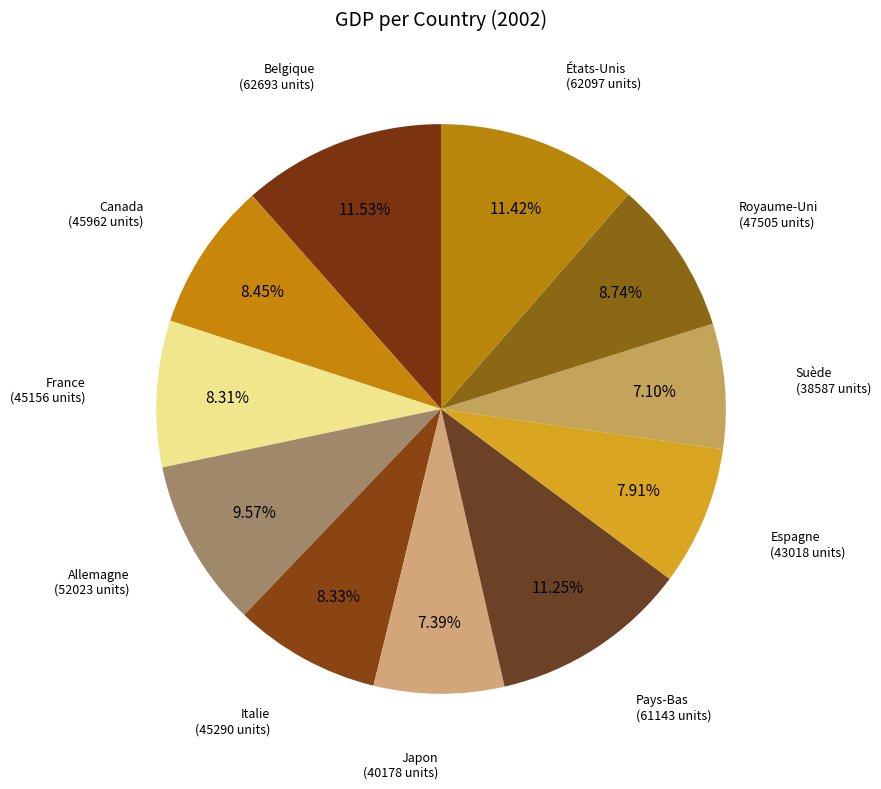

Is it true that Royaume-Uni is 9% of the pie?

True